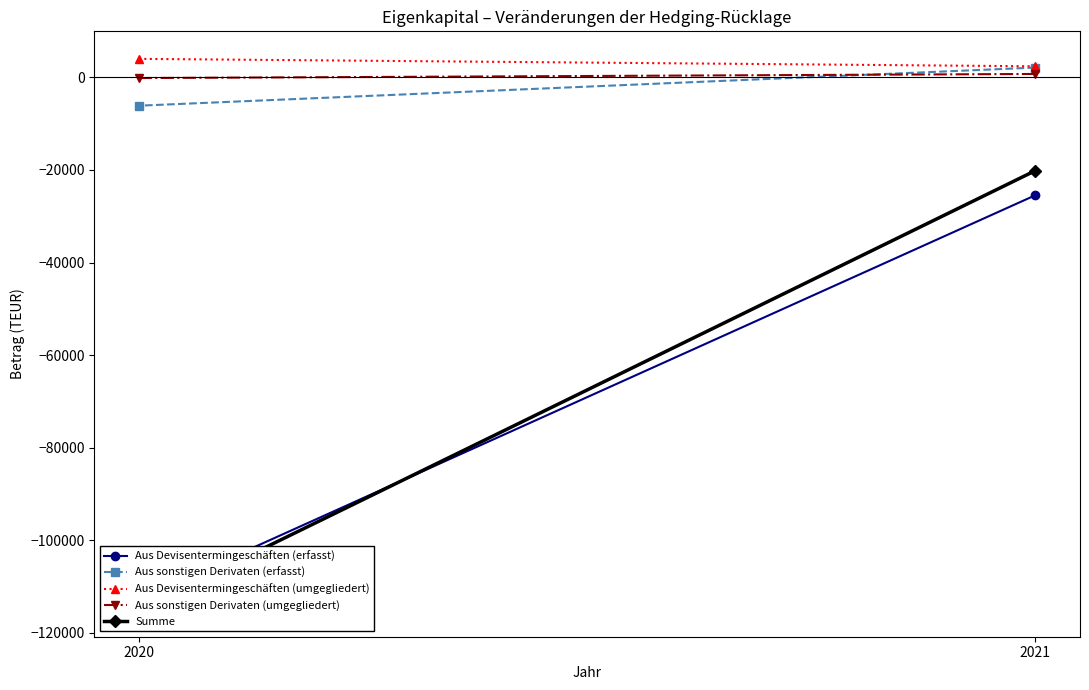

What are all the series names shown in the legend?

Aus Devisentermingeschäften (erfasst), Aus sonstigen Derivaten (erfasst), Aus Devisentermingeschäften (umgegliedert), Aus sonstigen Derivaten (umgegliedert), Summe